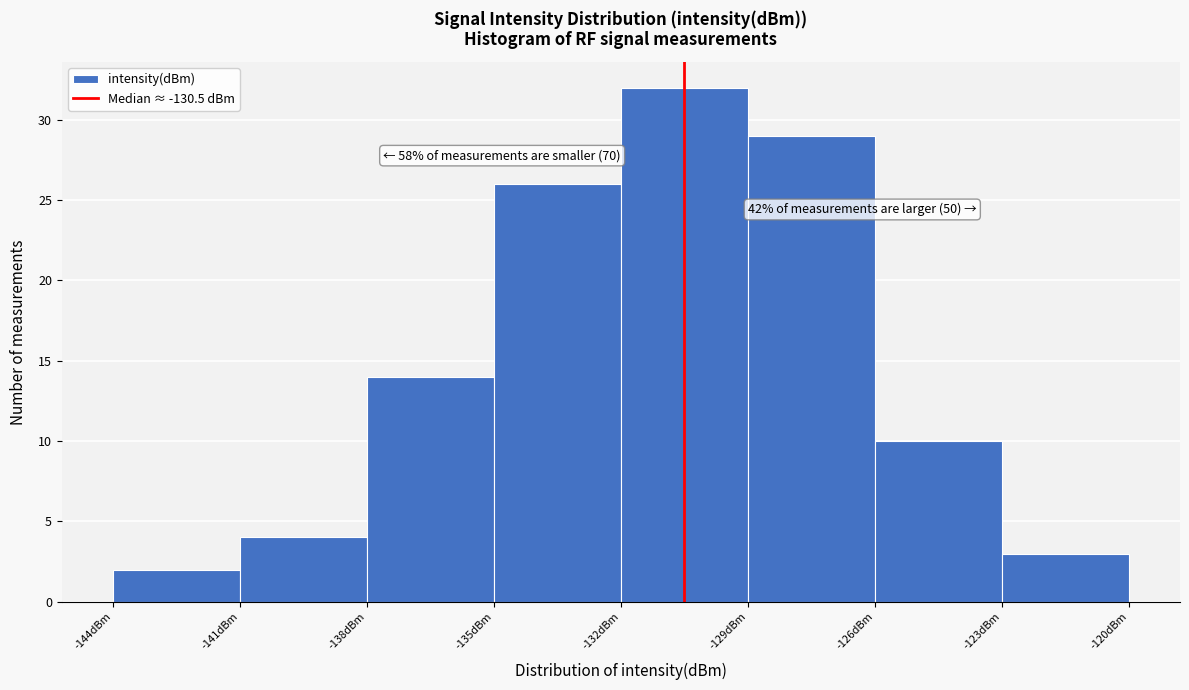

Over which range of the x-axis is the bar tallest?

-132 to -129